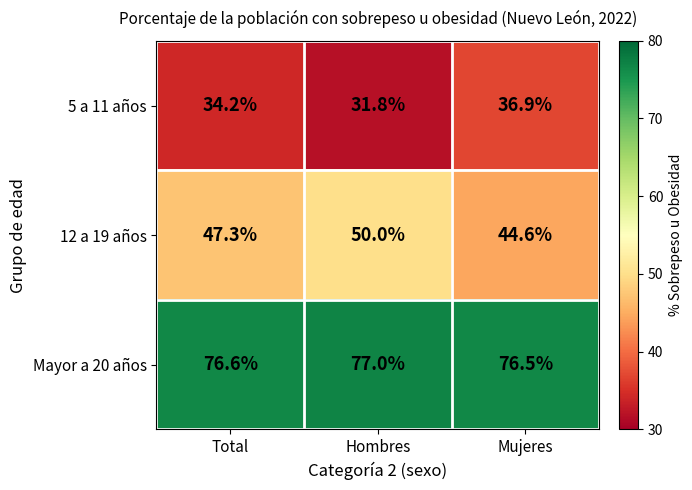

Which series changed the most between Total and Hombres?

12 a 19 años